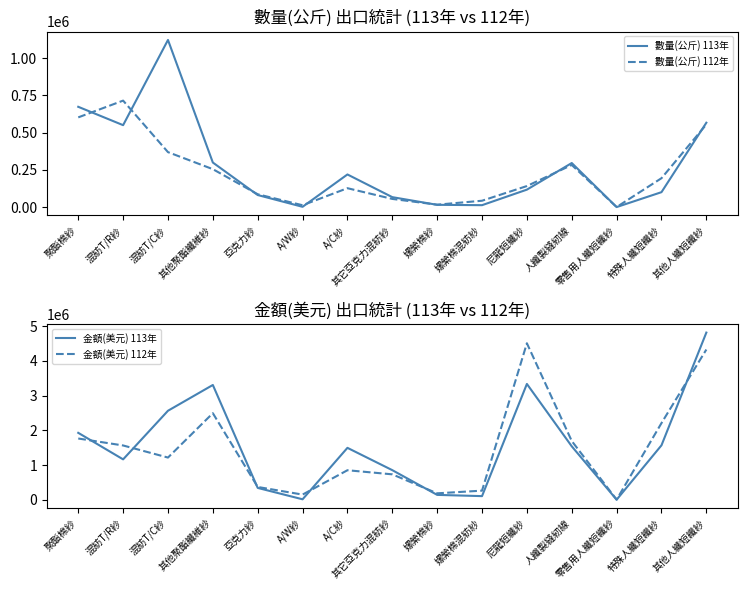

Which series has the largest range (max minus min)?

金額(美元) 113年